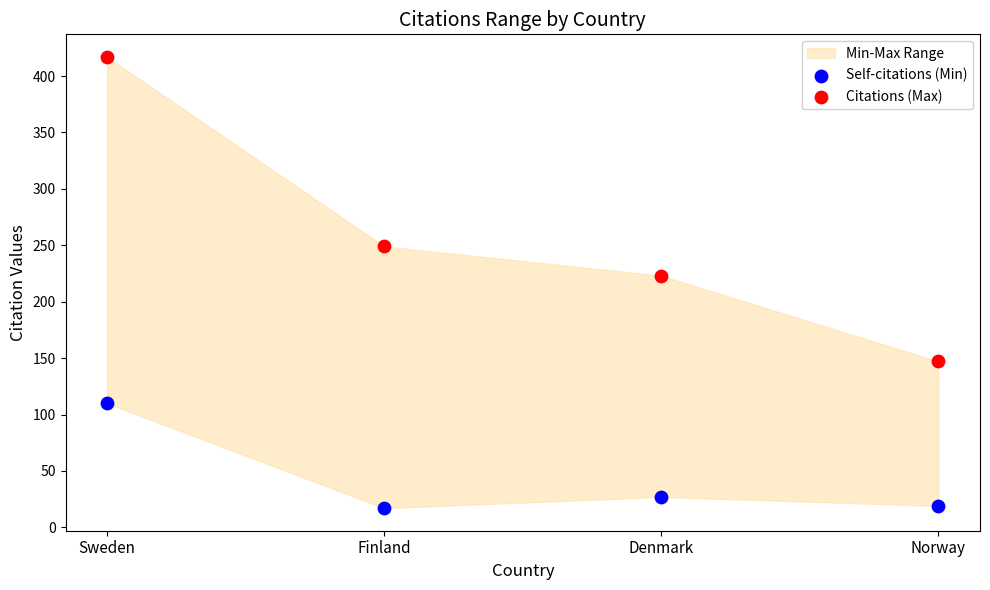

Which series reaches the maximum Y coordinate?

Citations (Max)